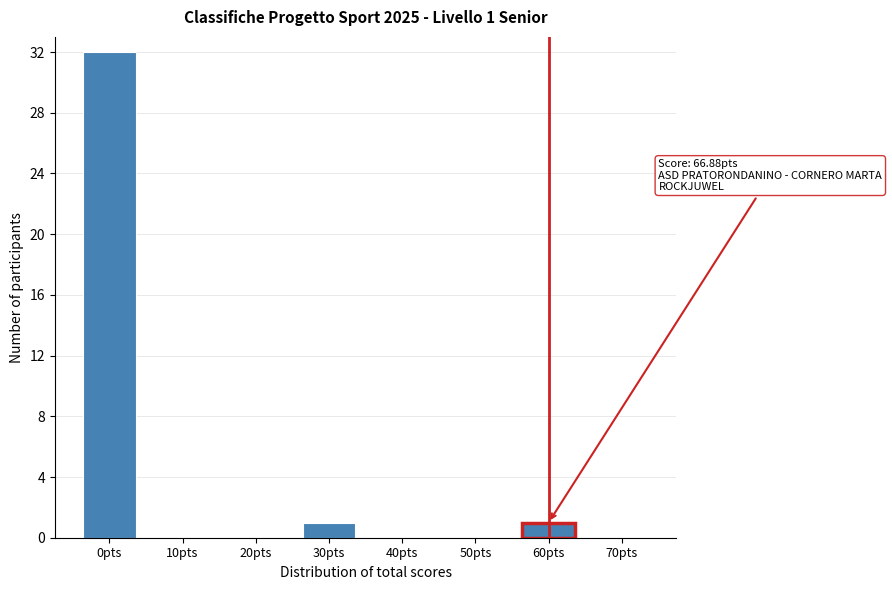

Reading left to right, what are all the values shown in this chart?

0pts=32	10pts=0	20pts=0	30pts=1	40pts=0	50pts=0	60pts=1	70pts=0